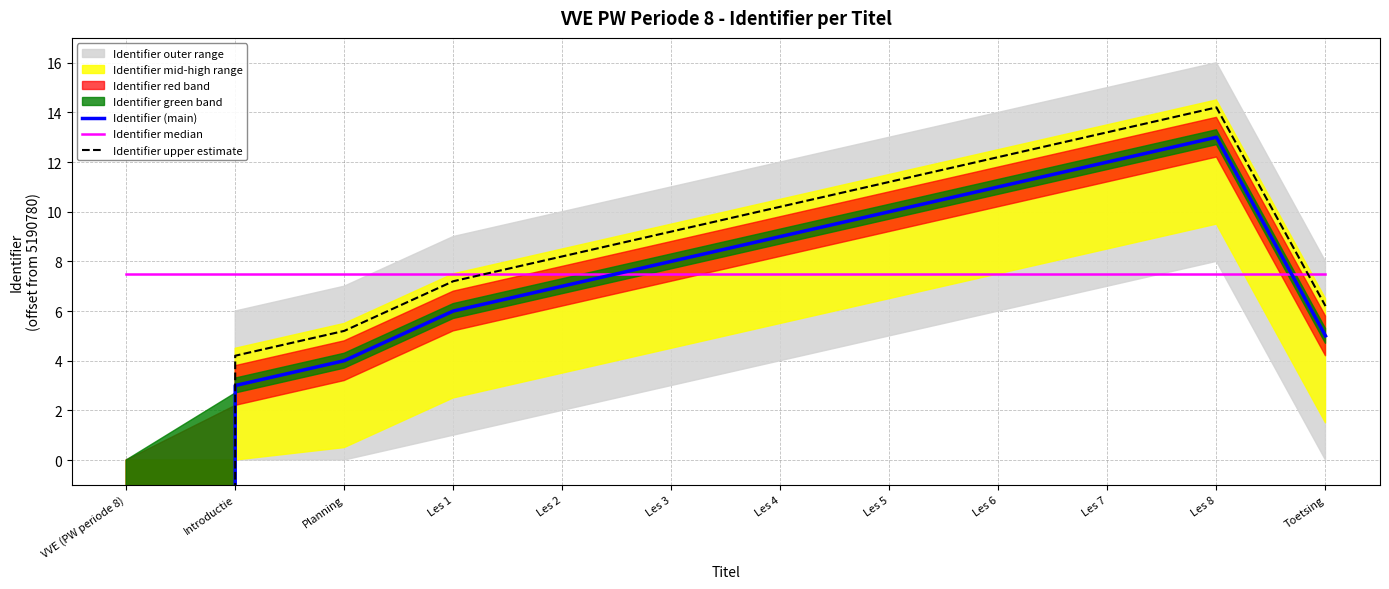

True or false: Identifier upper estimate has a value of 10.1 at Toetsing.

False